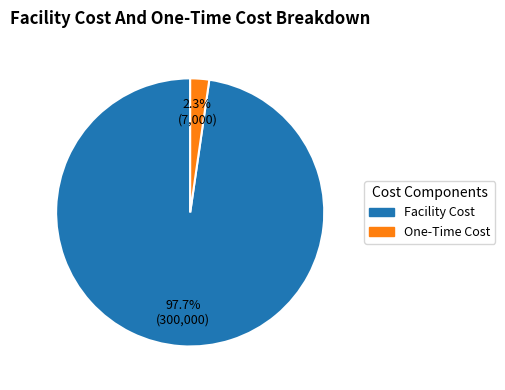

Is it true that One-Time Cost is 2% of the pie?

True